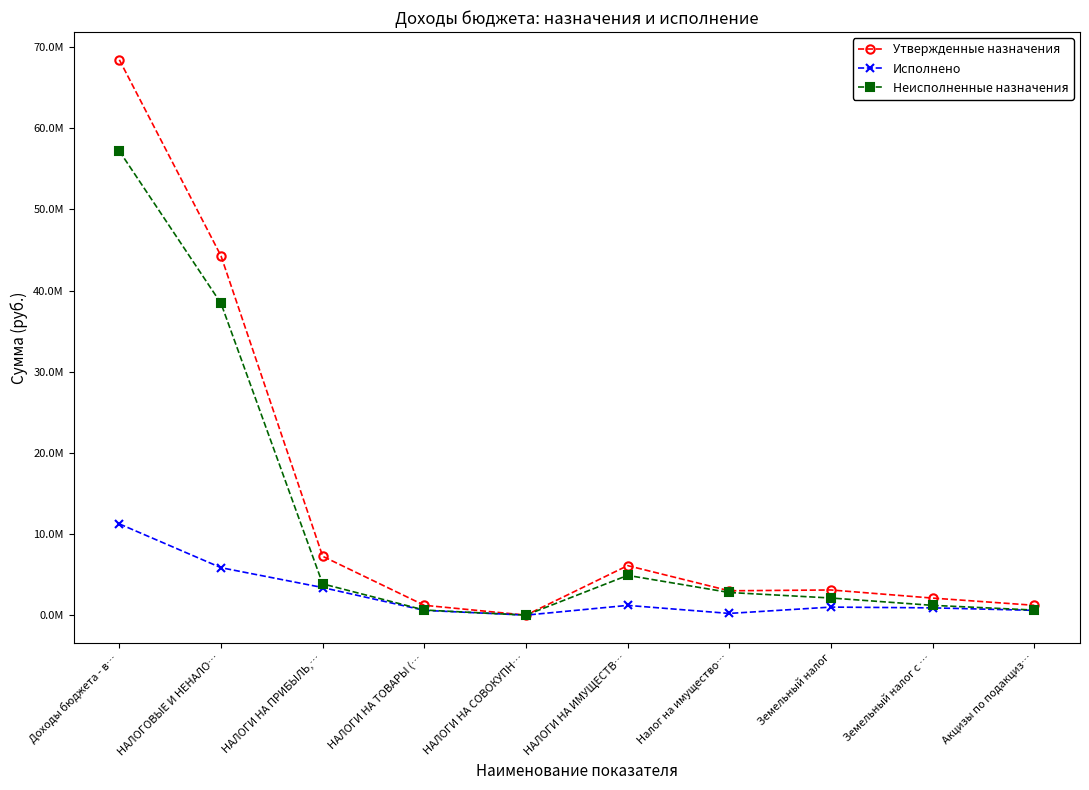

What is the label of the 9th point from the right?

НАЛОГОВЫЕ И НЕНАЛО…